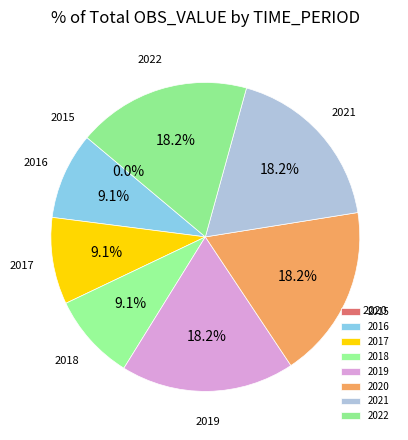

Does 2020 represent more than half of the total?

No